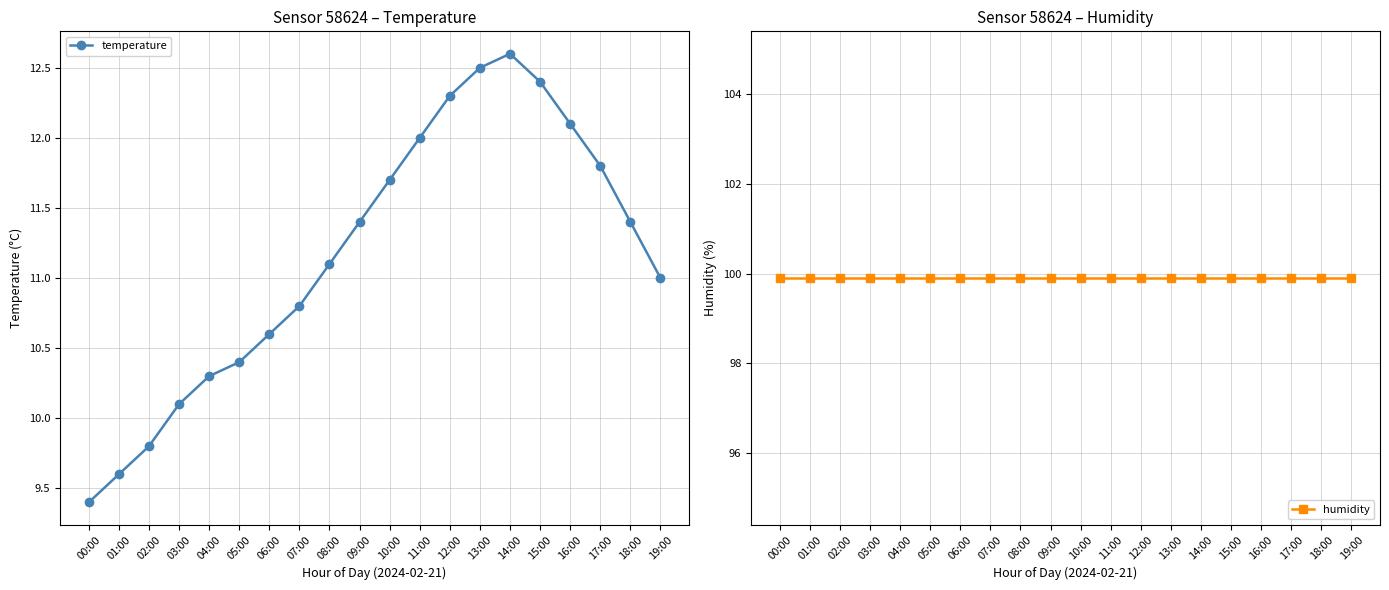

What is the total value across all series at 19:00?

110.9